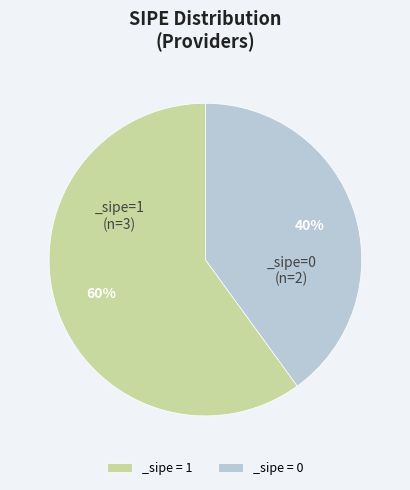

To the nearest percent, what portion does _sipe = 0 represent?

40%